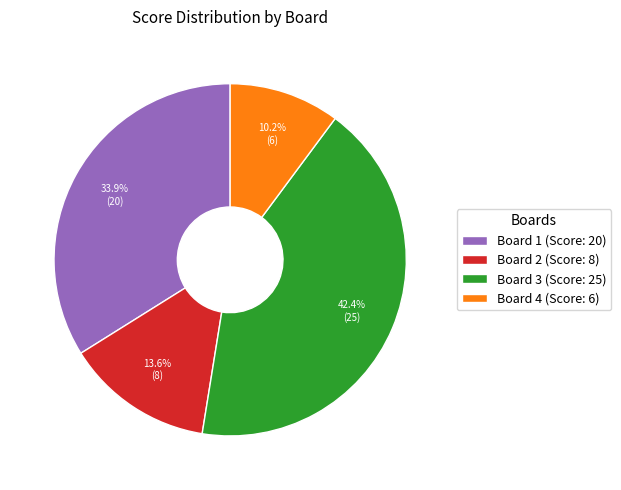

True or false: Board 2 accounts for 1% of the total.

False